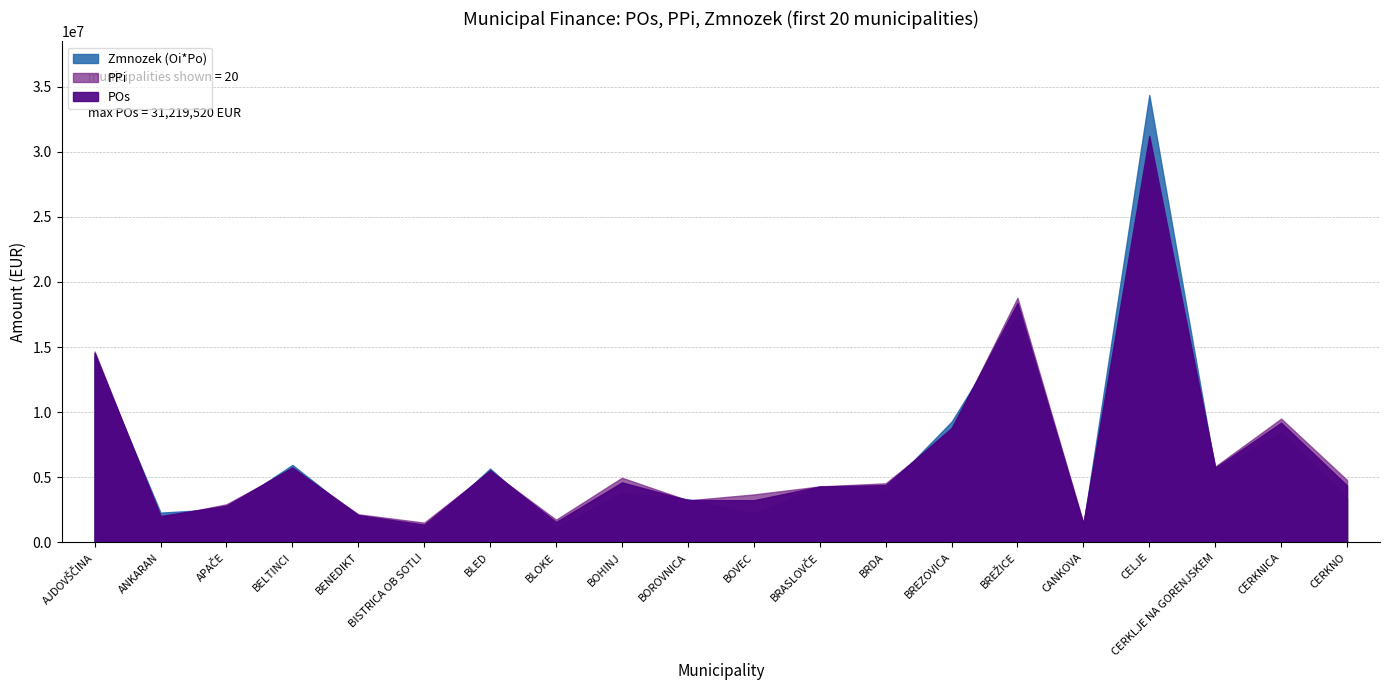

At how many categories does at least one series exceed 27736609?

1